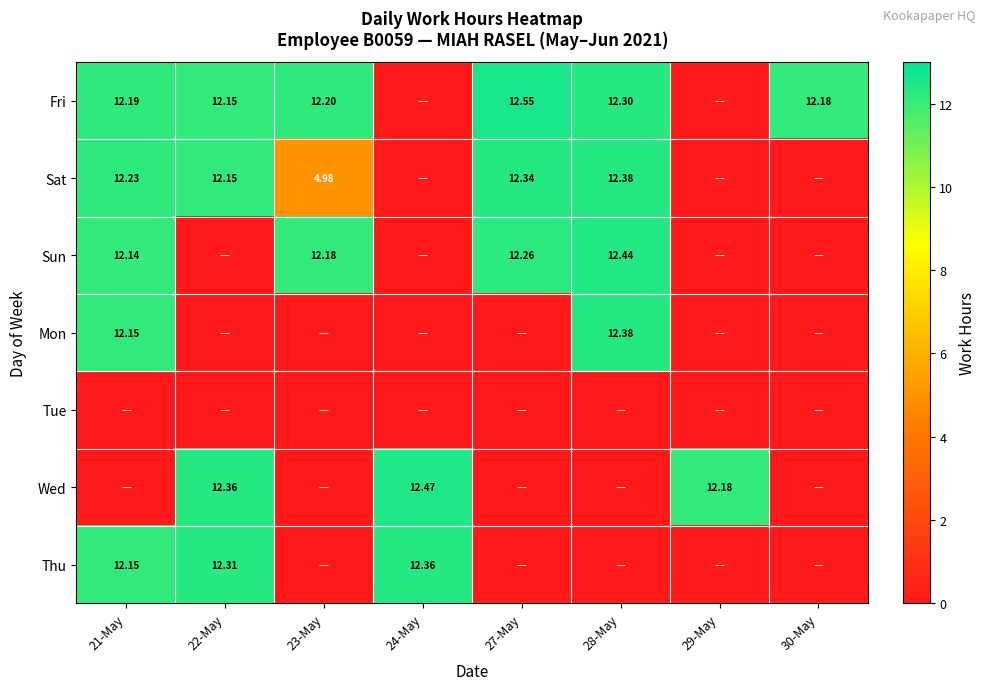

Is the value of Fri at 21-May greater than the value of Wed at 24-May?

No